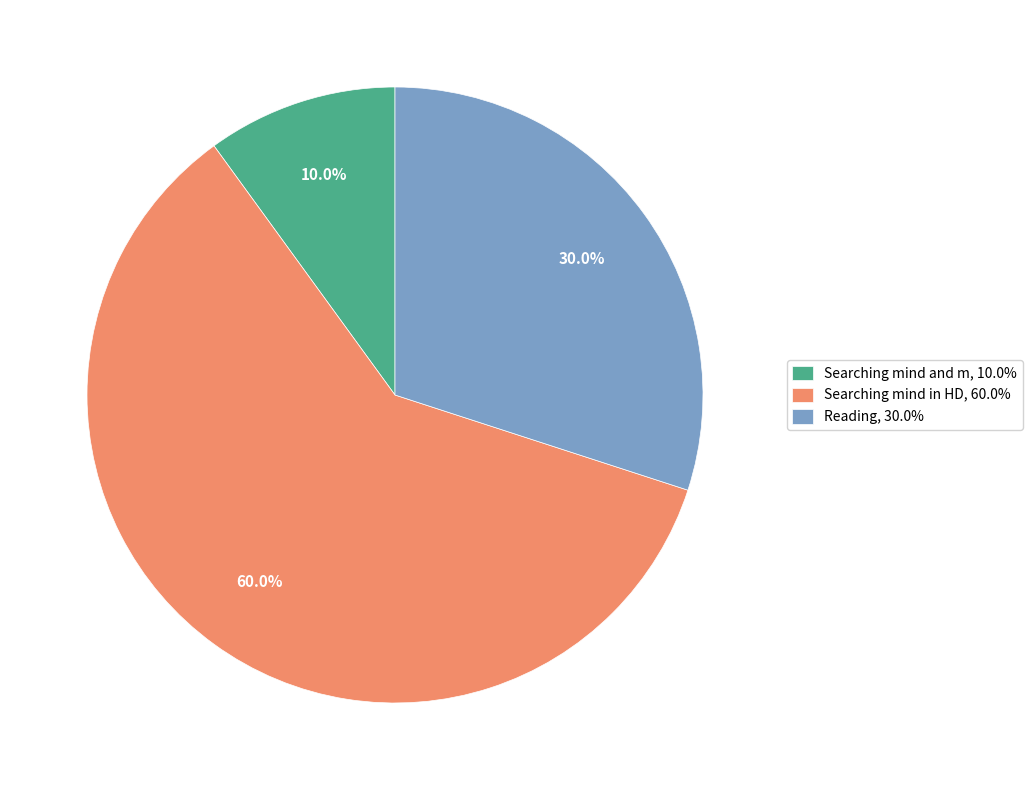

Which category has the biggest portion of the pie?

Searching mind in HD, 60.0%